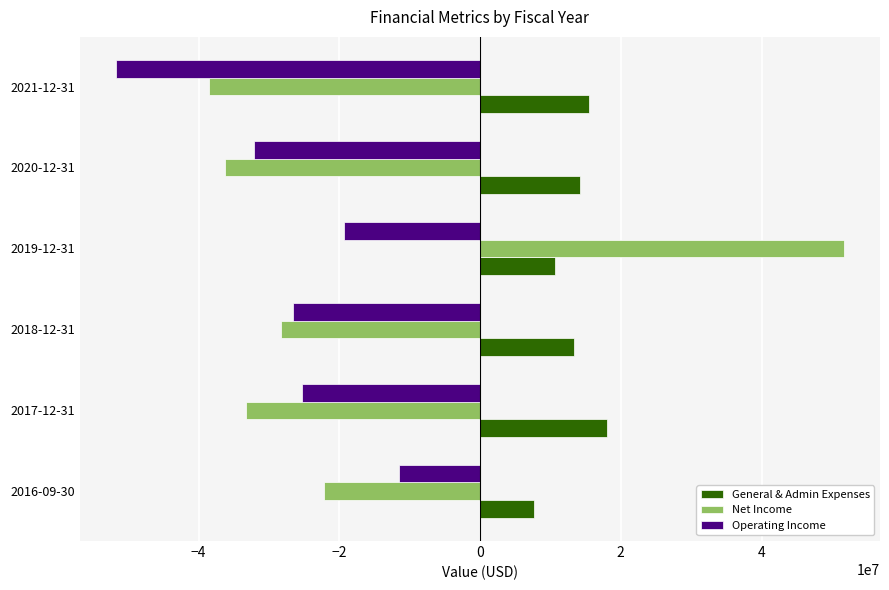

Which series has the widest spread of values?

Net Income